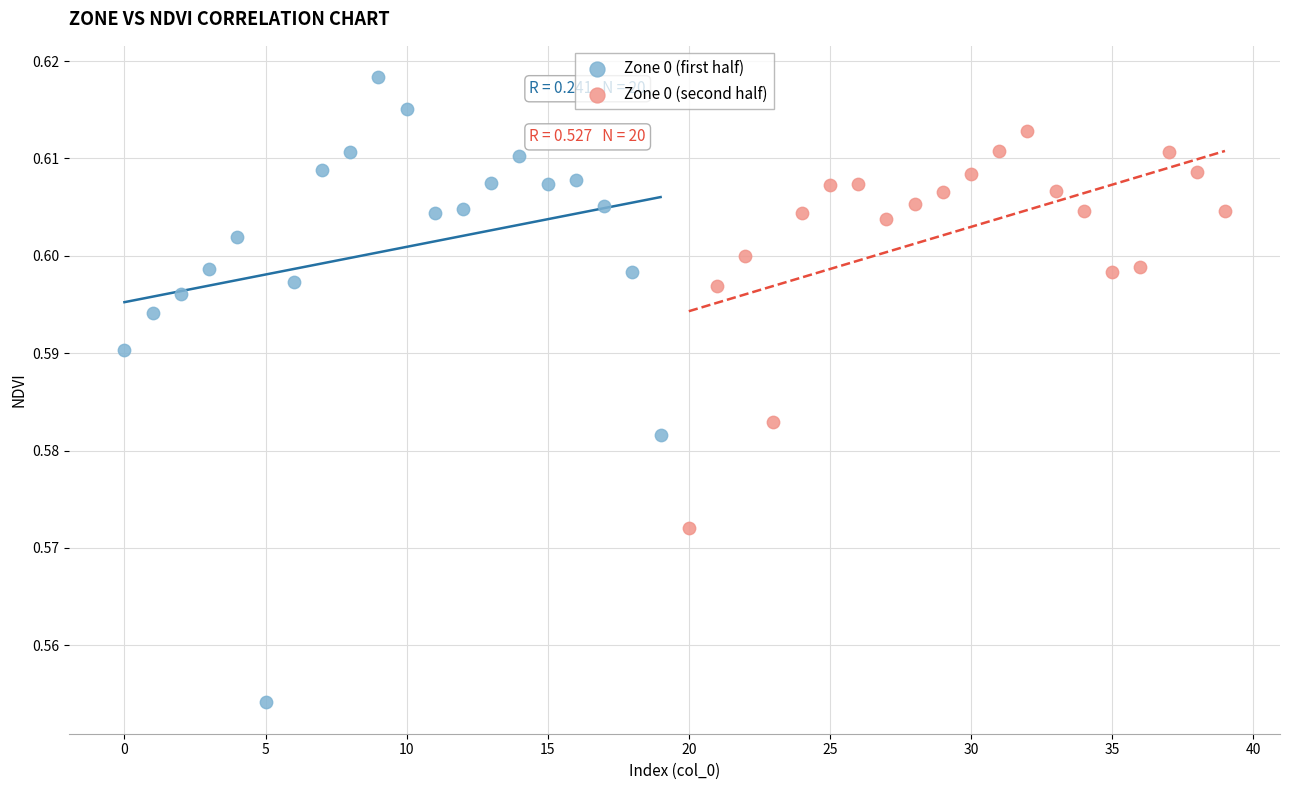

Which series has the widest spread of Y values?

Zone 0 (first half)